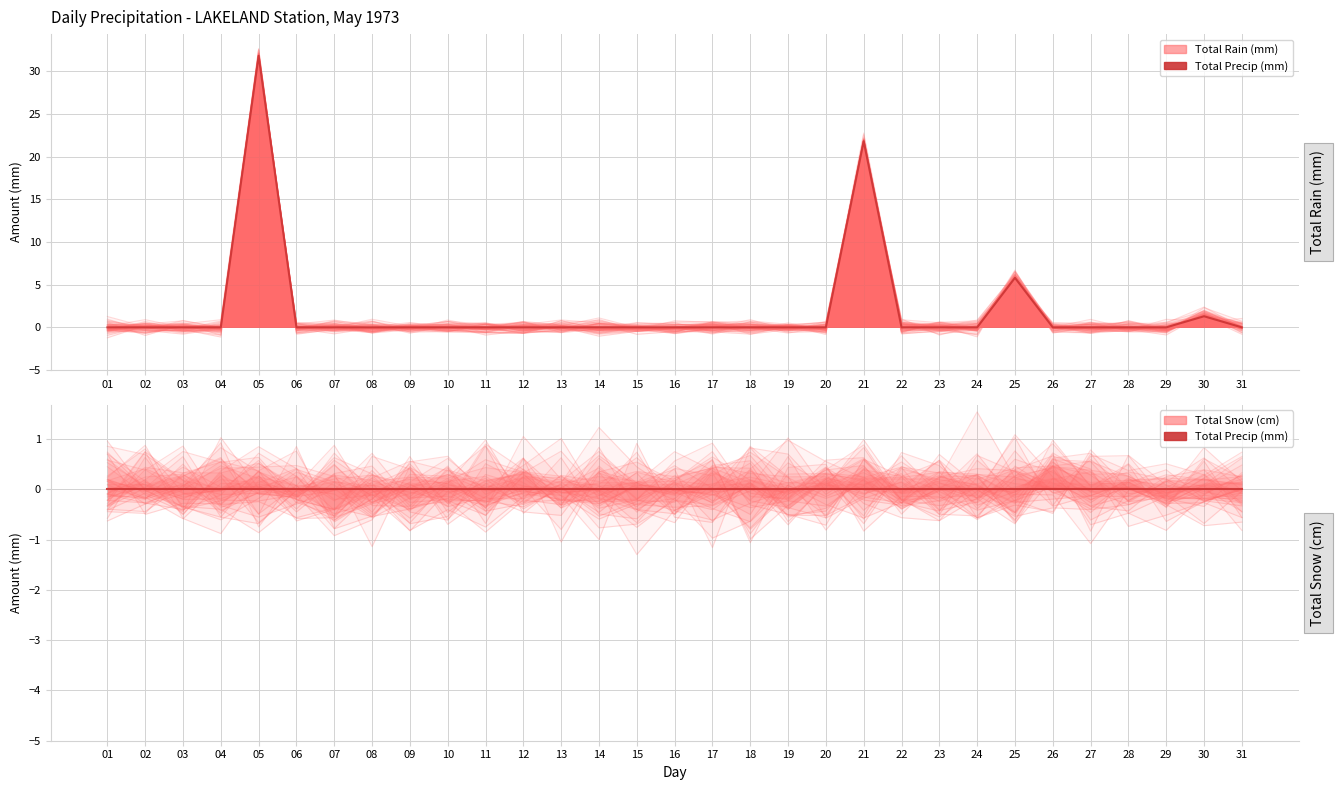

At which category does the chart reach its minimum across all series?

14